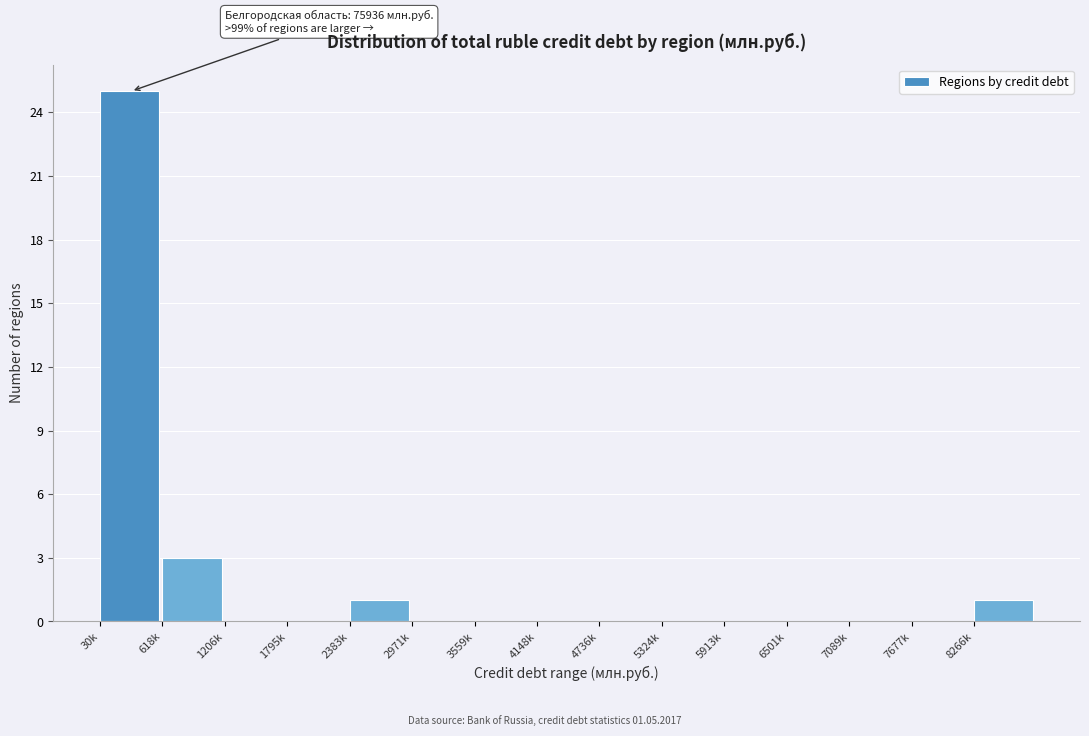

Reading left to right, transcribe all the data shown in this chart.

30k=25	618k=3	1206k=0	1795k=0	2383k=1	2971k=0	3559k=0	4148k=0	4736k=0	5324k=0	5913k=0	6501k=0	7089k=0	7677k=0	8266k=1